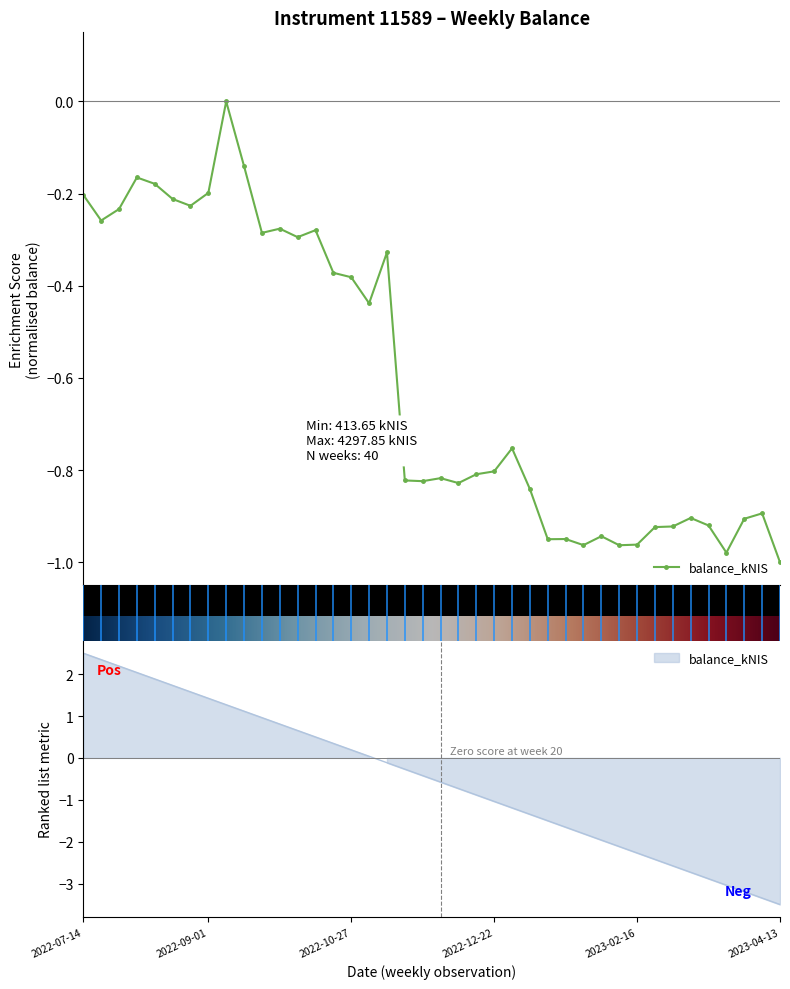

What value does the data have at 2022-10-20?

-0.4